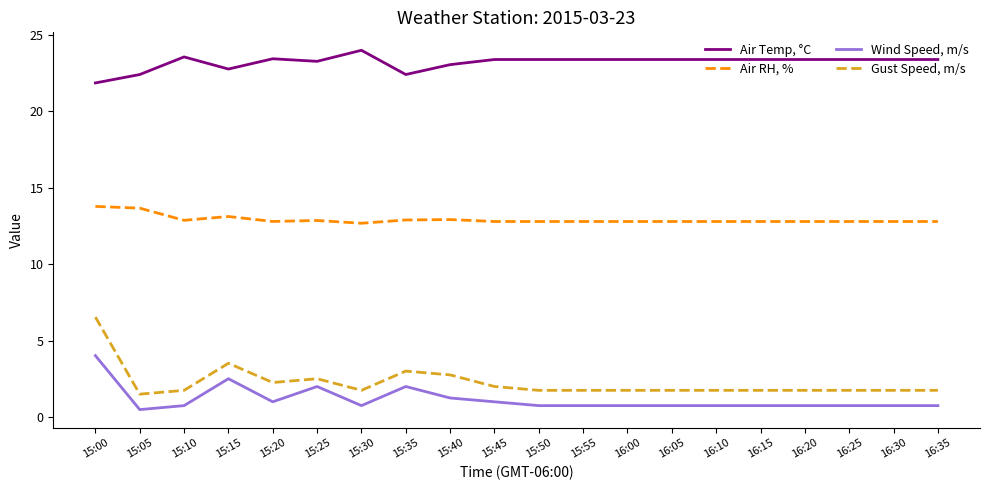

The value of Wind Speed, m/s at 15:05 is 0.5. True or false?

True